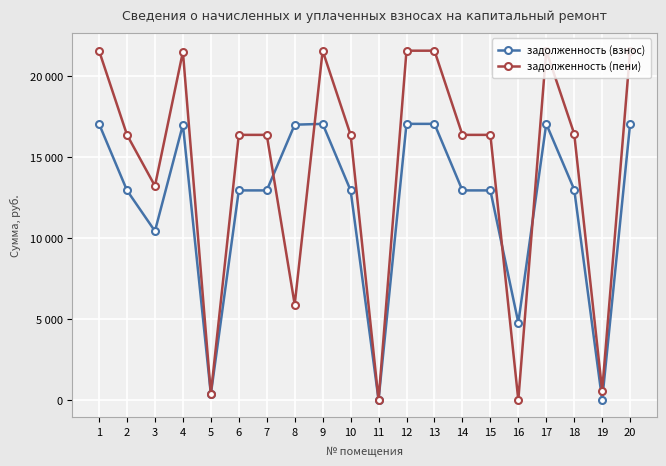

True or false: задолженность (взнос) and задолженность (пени) intersect in this chart.

True